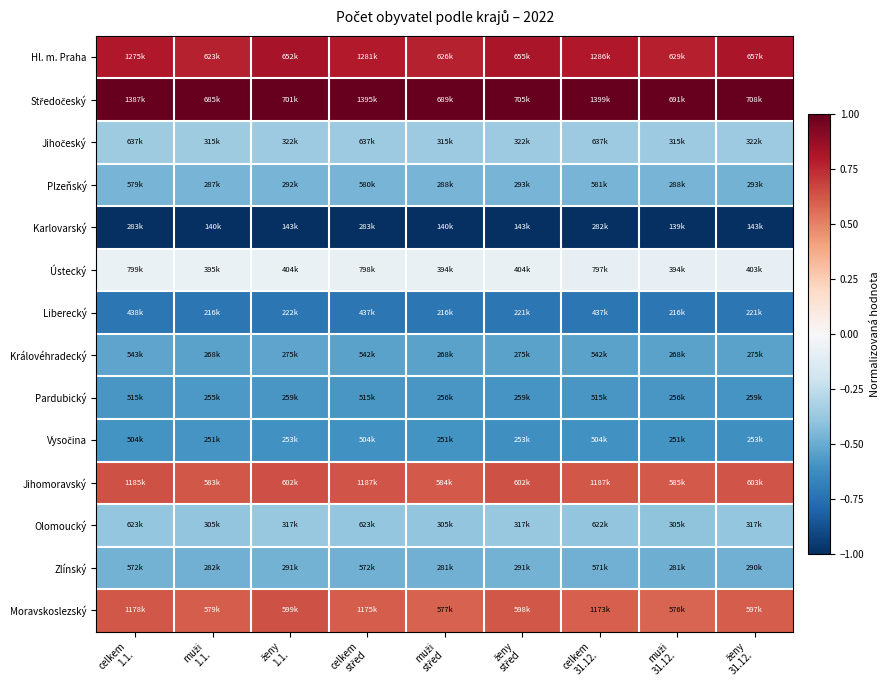

What is the total value across all series at muži
střed?

-2.2